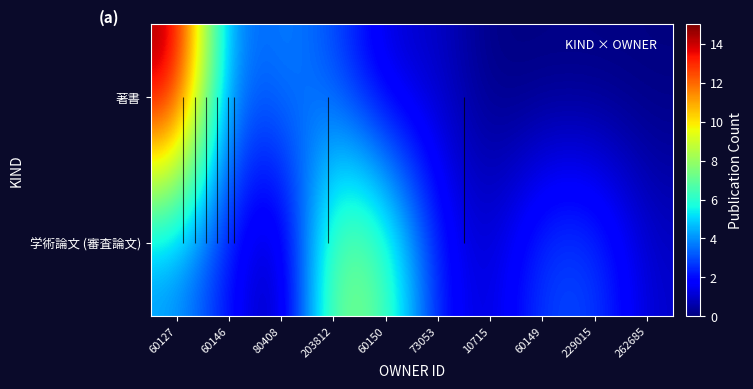

List the series in order of their peak value, highest first.

著書, 学術論文 (審査論文)